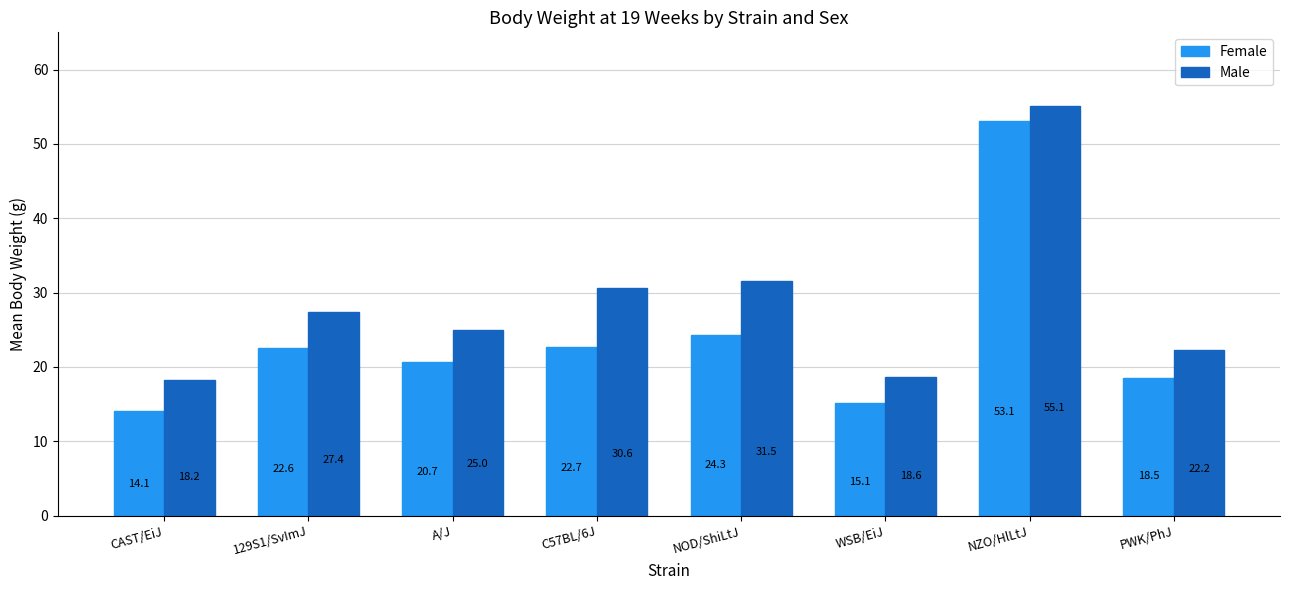

Rank the series at WSB/EiJ from highest to lowest value.

Male, Female